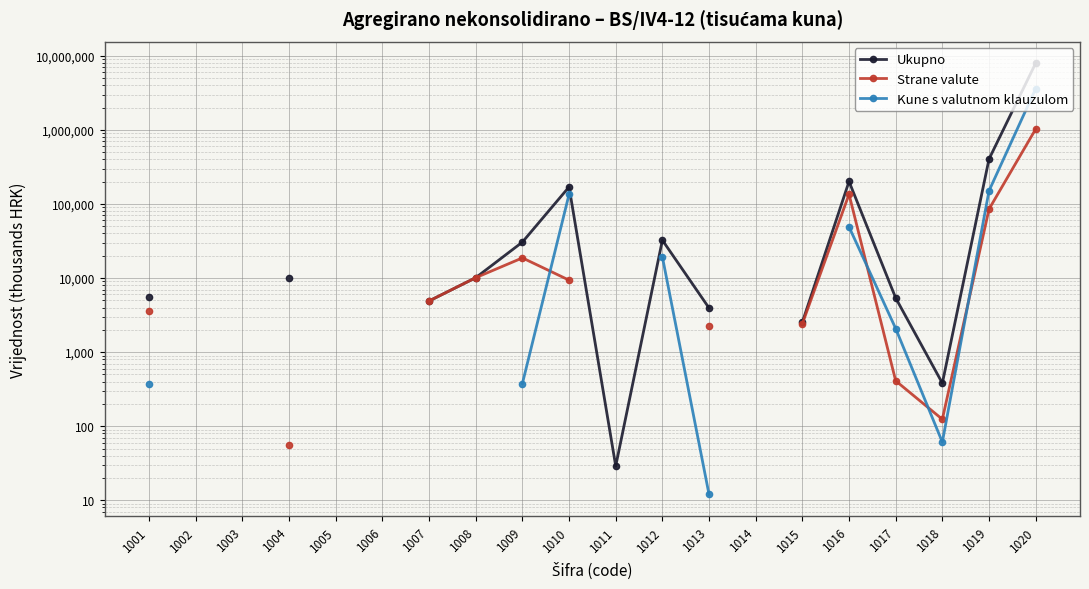

How many series are shown in this chart?

3